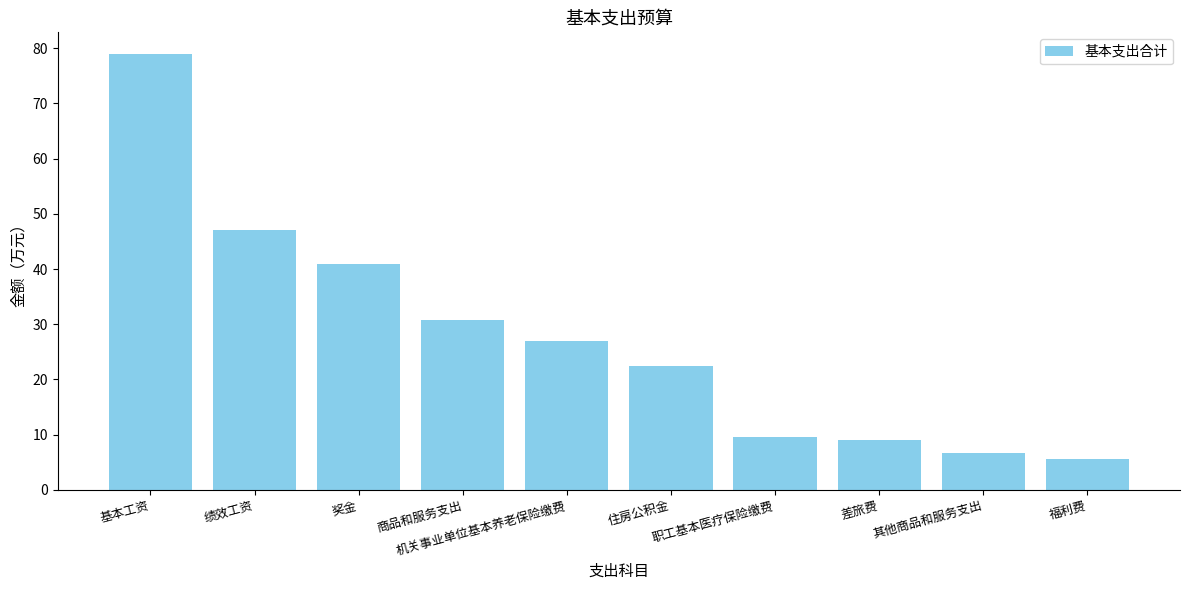

Read the value at 住房公积金.

22.5